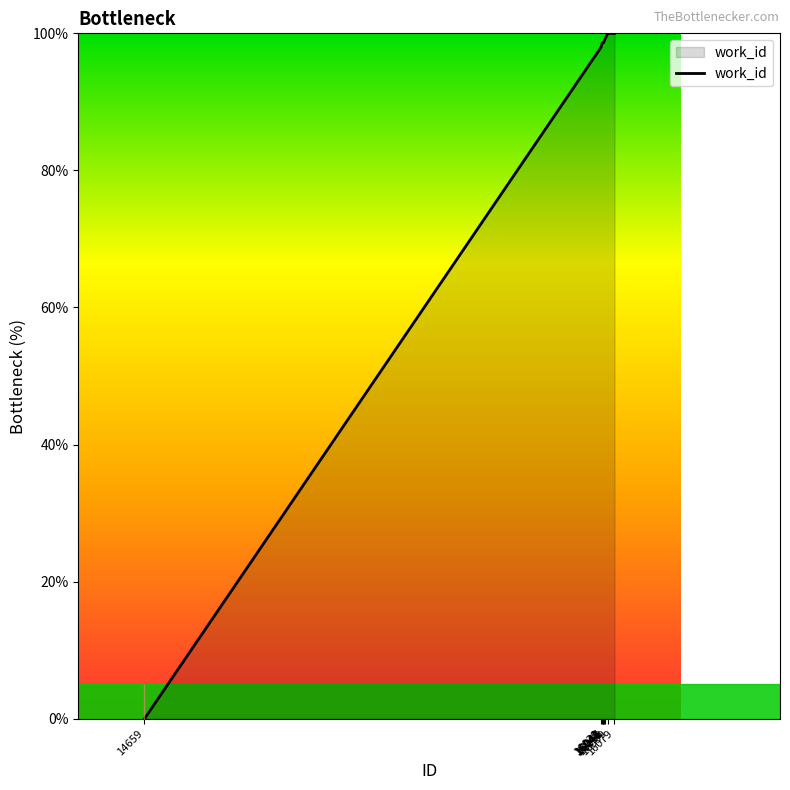

True or false: the data shows 29.1 at 16046.

False